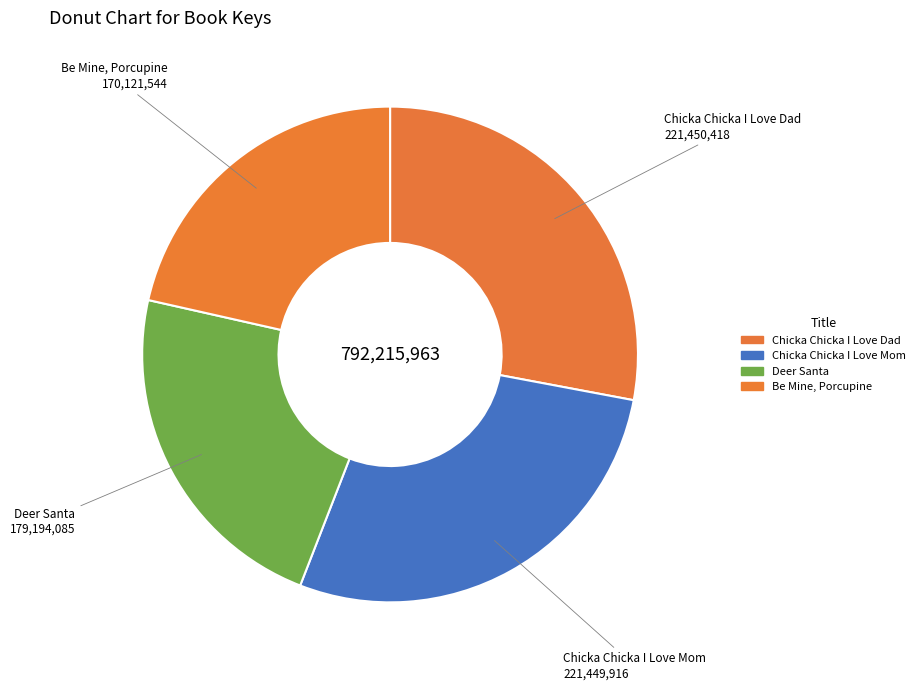

Count the number of slices in the pie.

4